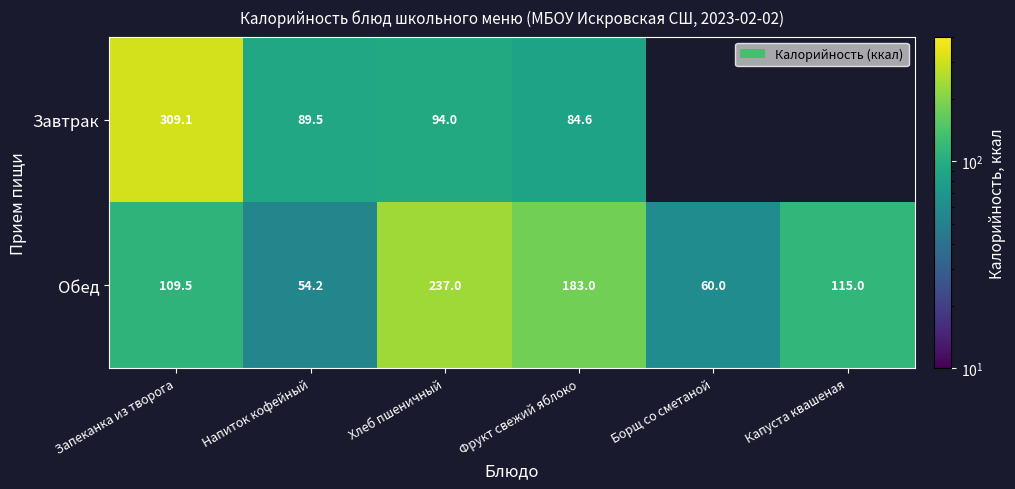

Which category has the lowest value in the Обед series?

Напиток кофейный